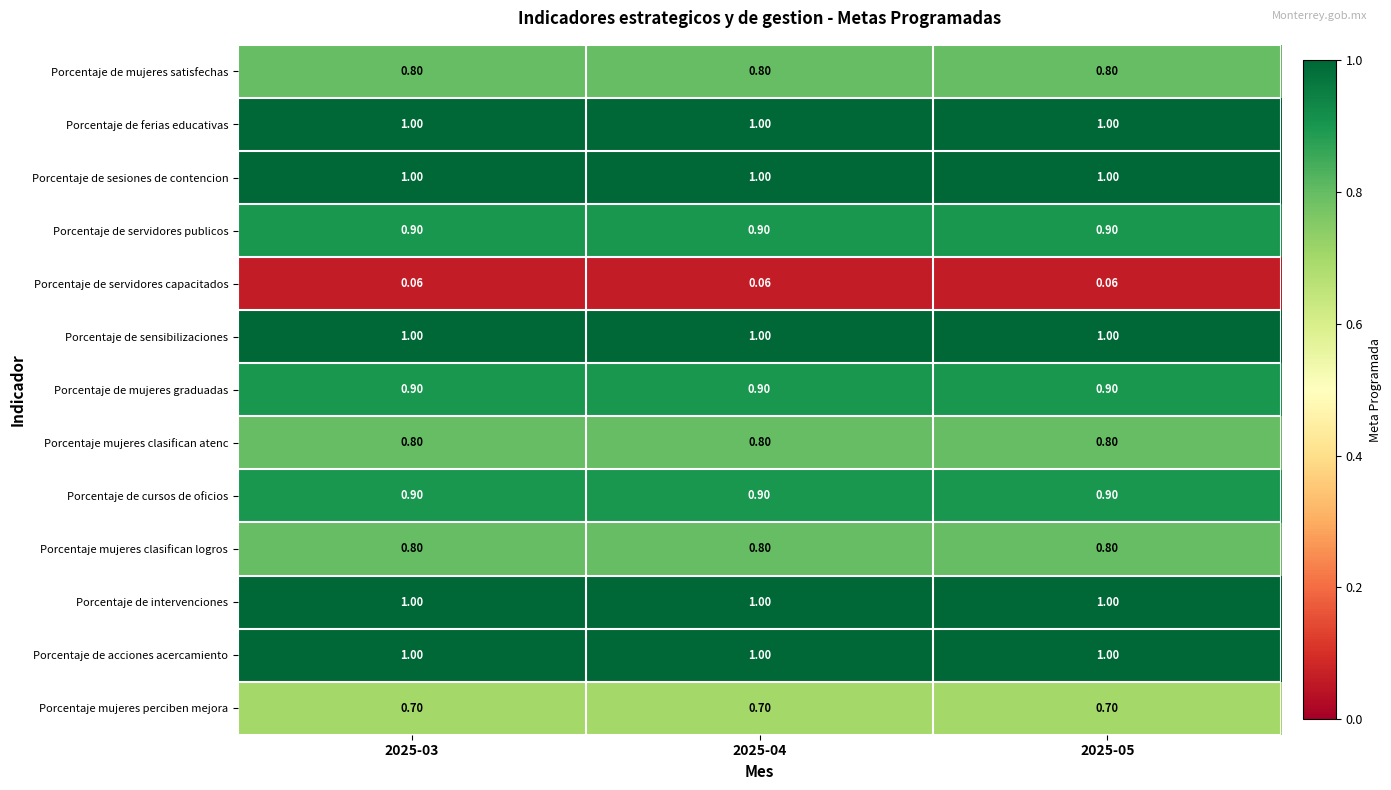

Is the value of Porcentaje de mujeres graduadas at 2025-03 greater than the value of Porcentaje mujeres clasifican atenc at 2025-05?

Yes